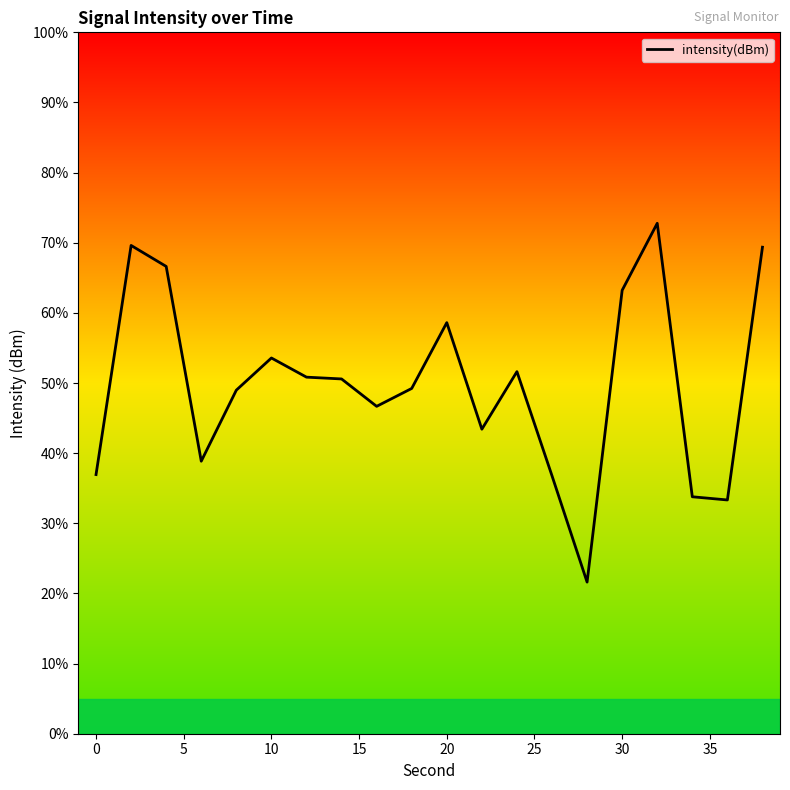

Is this an area chart (filled region under the line)?

No